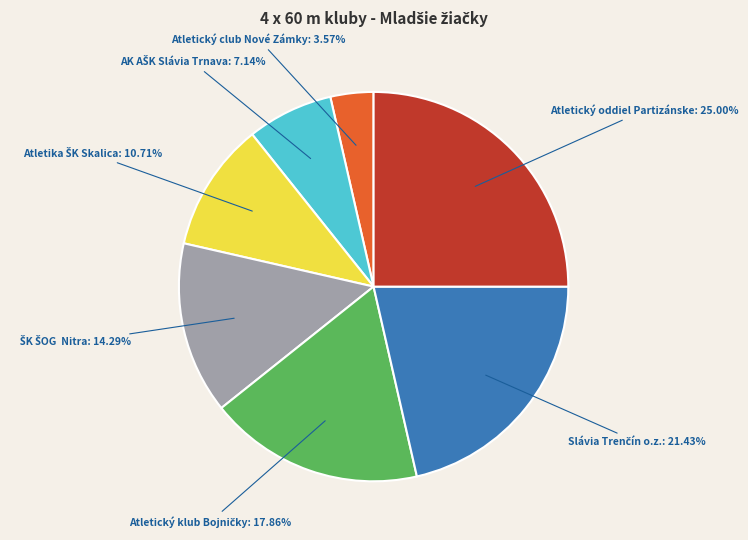

Does any single category account for the majority?

No